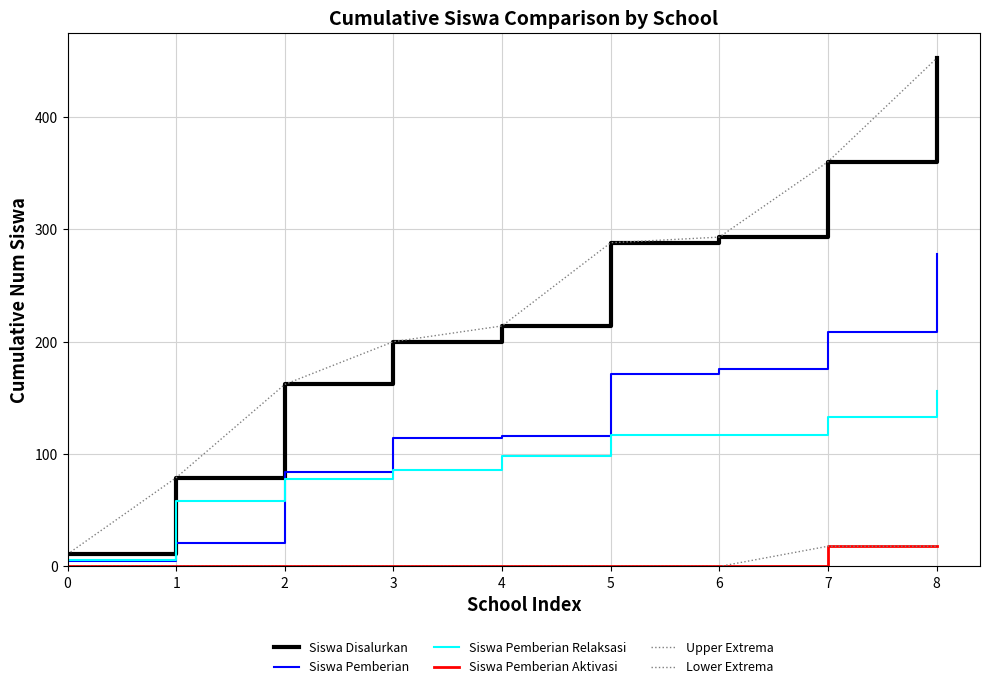

Reading left to right, list all the values displayed in this chart.

Siswa Disalurkan: 11	79	162	200	214	288	293	360	452
Siswa Pemberian: 5	21	84	114	116	171	176	209	278
Siswa Pemberian Relaksasi: 6	58	78	86	98	117	117	133	156
Siswa Pemberian Aktivasi: 0	0	0	0	0	0	0	18	18
Upper Extrema: 11	79	162	200	214	288	293	360	452
Lower Extrema: 0	0	0	0	0	0	0	18	18